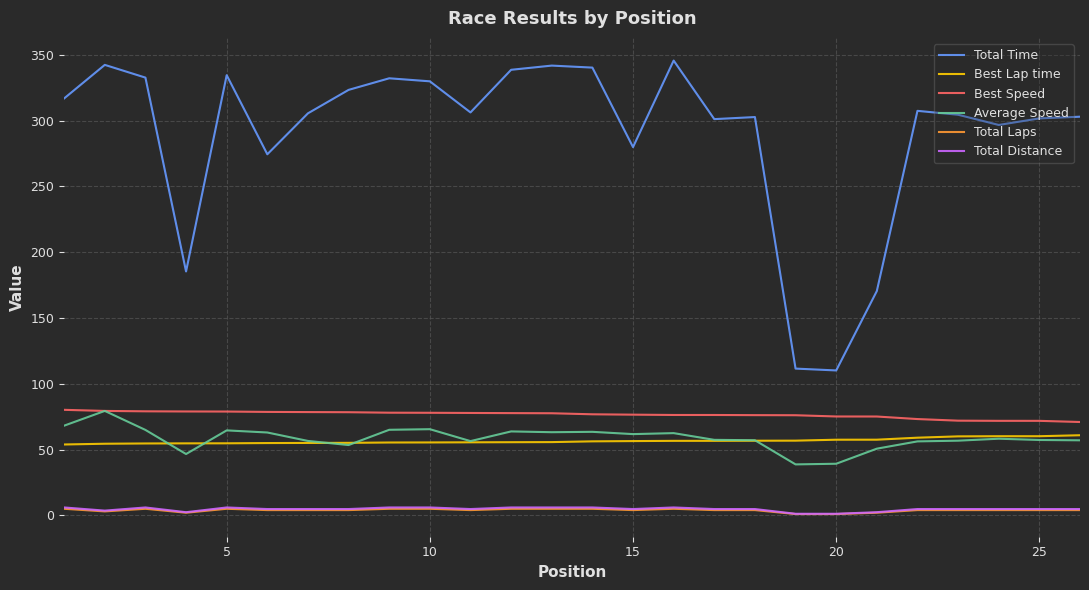

Which series has the largest range (max minus min)?

Total Time